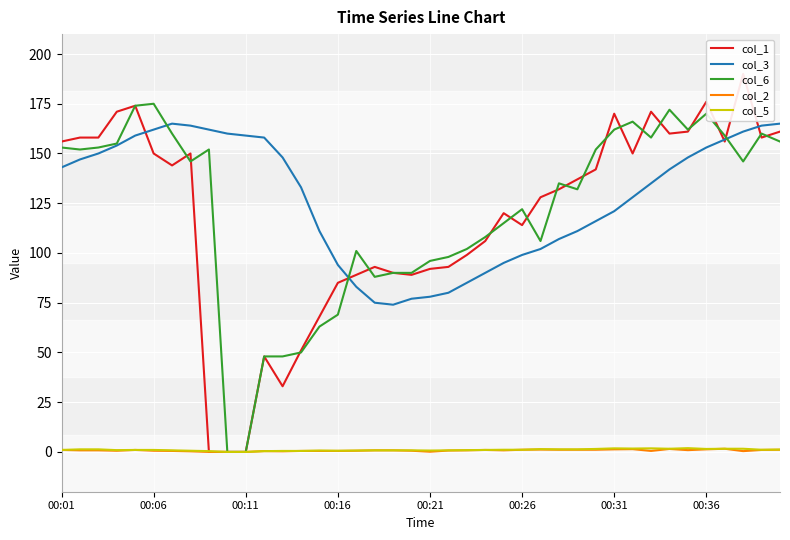

Does the chart display data point markers on the line(s)?

No